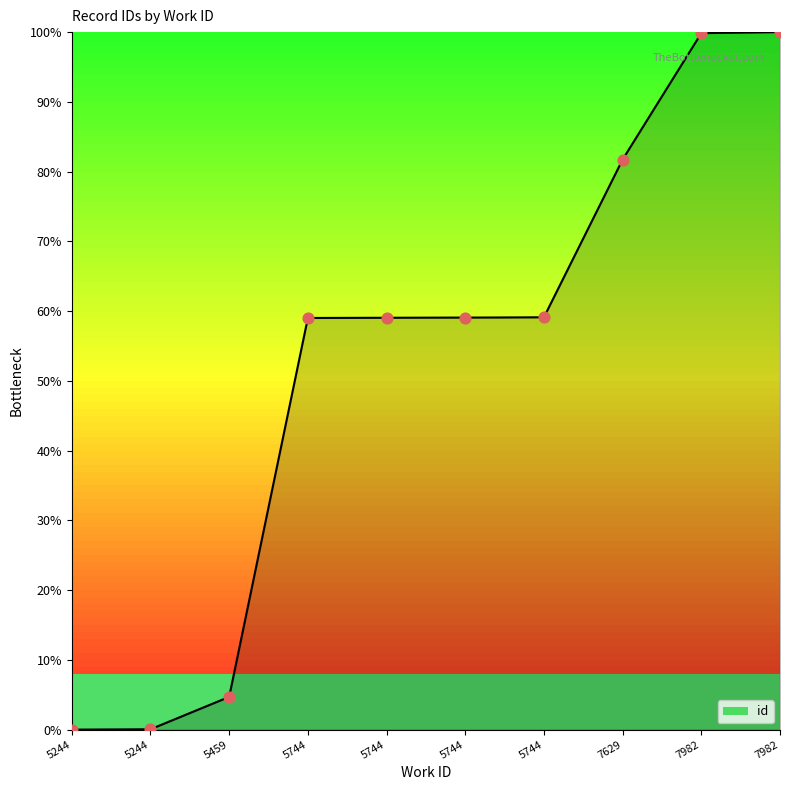

What is the change in value from 5744 to 7982?

+40.7